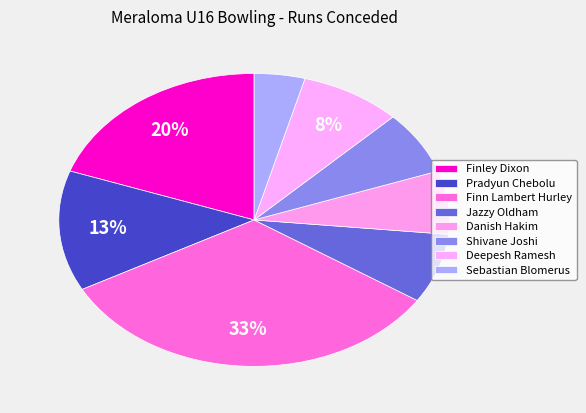

To the nearest percent, what is the average slice percentage?

12%